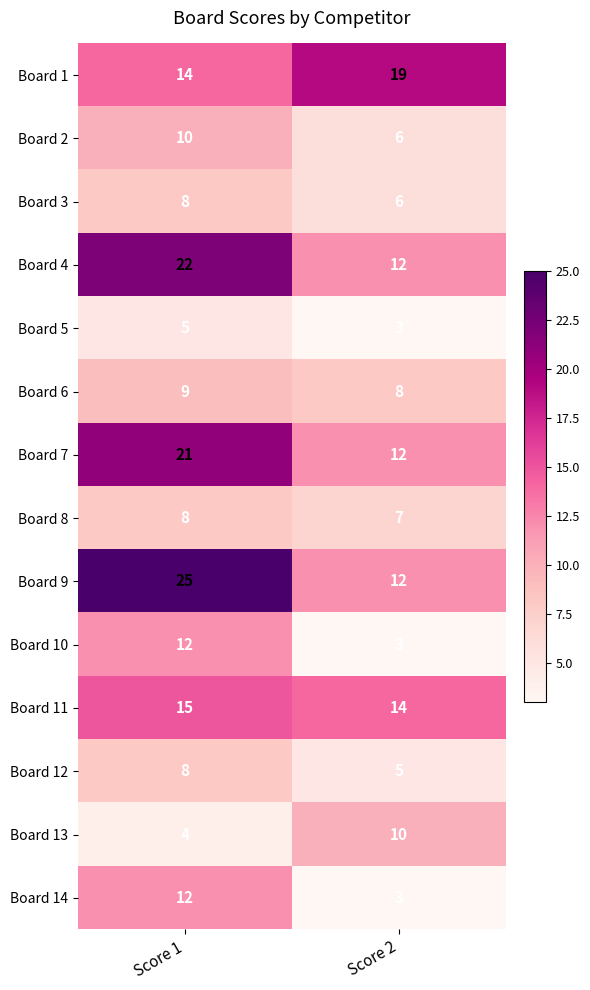

What is the total value across all series at Score 1?

173